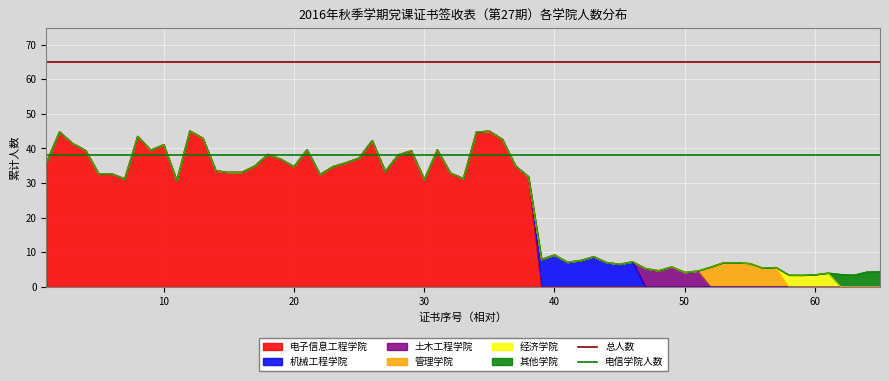

Read the 总人数 value at 10.

65